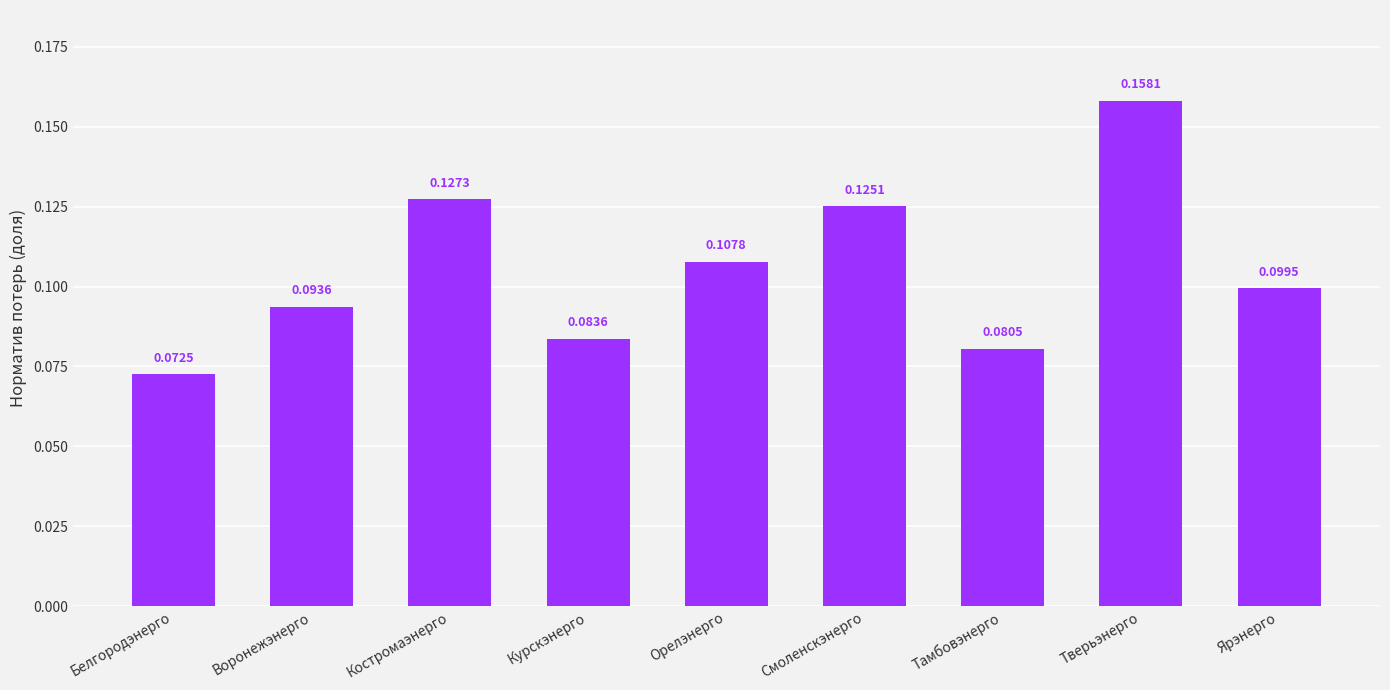

Rank the categories by value from lowest to highest.

Белгородэнерго, Тамбовэнерго, Курскэнерго, Воронежэнерго, Ярэнерго, Орелэнерго, Смоленскэнерго, Костромаэнерго, Тверьэнерго